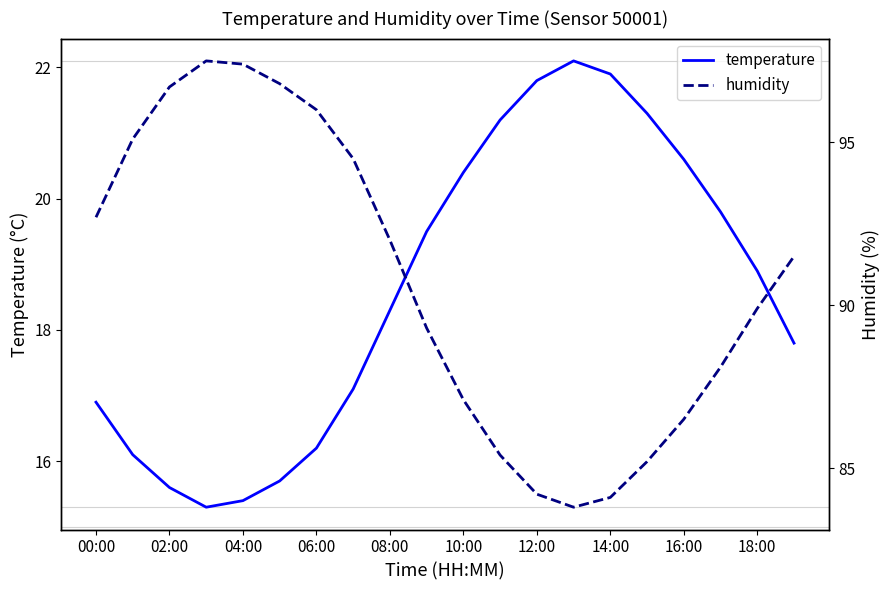

Reading left to right, what are all the values shown in this chart?

temperature: 16.9	16.1	15.6	15.3	15.4	15.7	16.2	17.1	18.3	19.5	20.4	21.2	21.8	22.1	21.9	21.3	20.6	19.8	18.9	17.8
humidity: 92.7	95.1	96.7	97.5	97.4	96.8	96.0	94.5	92.0	89.3	87.1	85.4	84.2	83.8	84.1	85.2	86.5	88.1	89.9	91.5